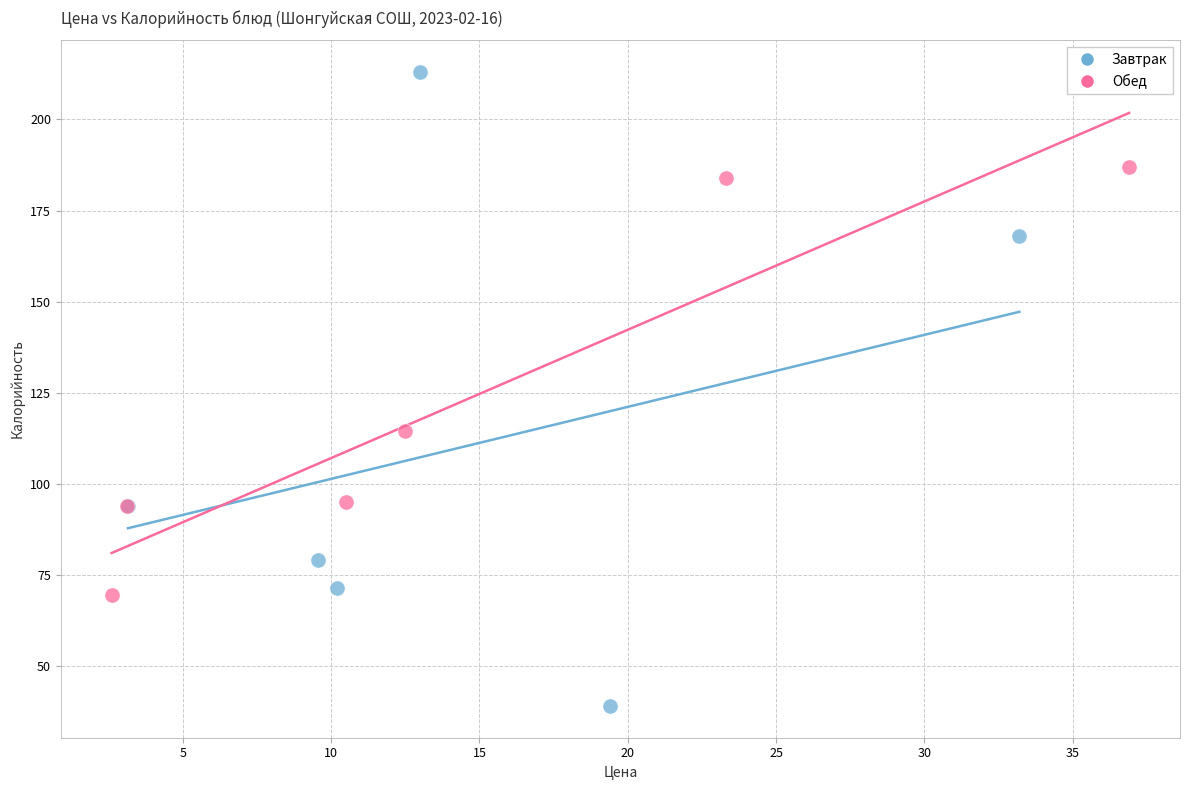

Which series contains the lowest Y value?

Завтрак